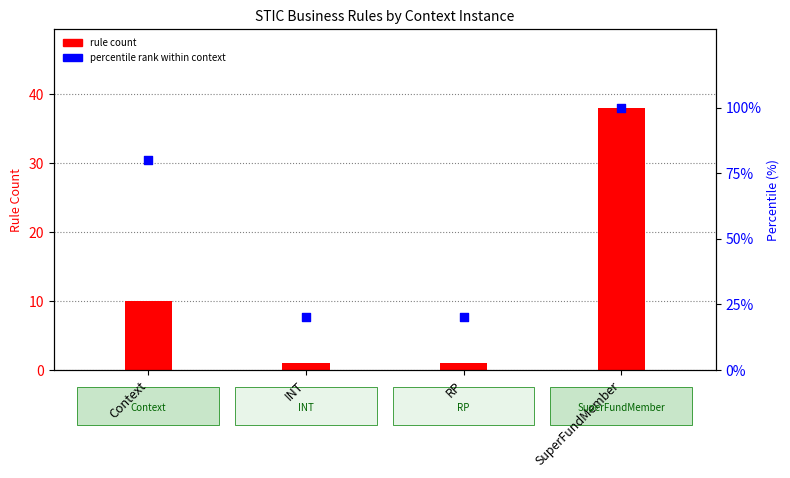

At how many categories does at least one series exceed 72?

2